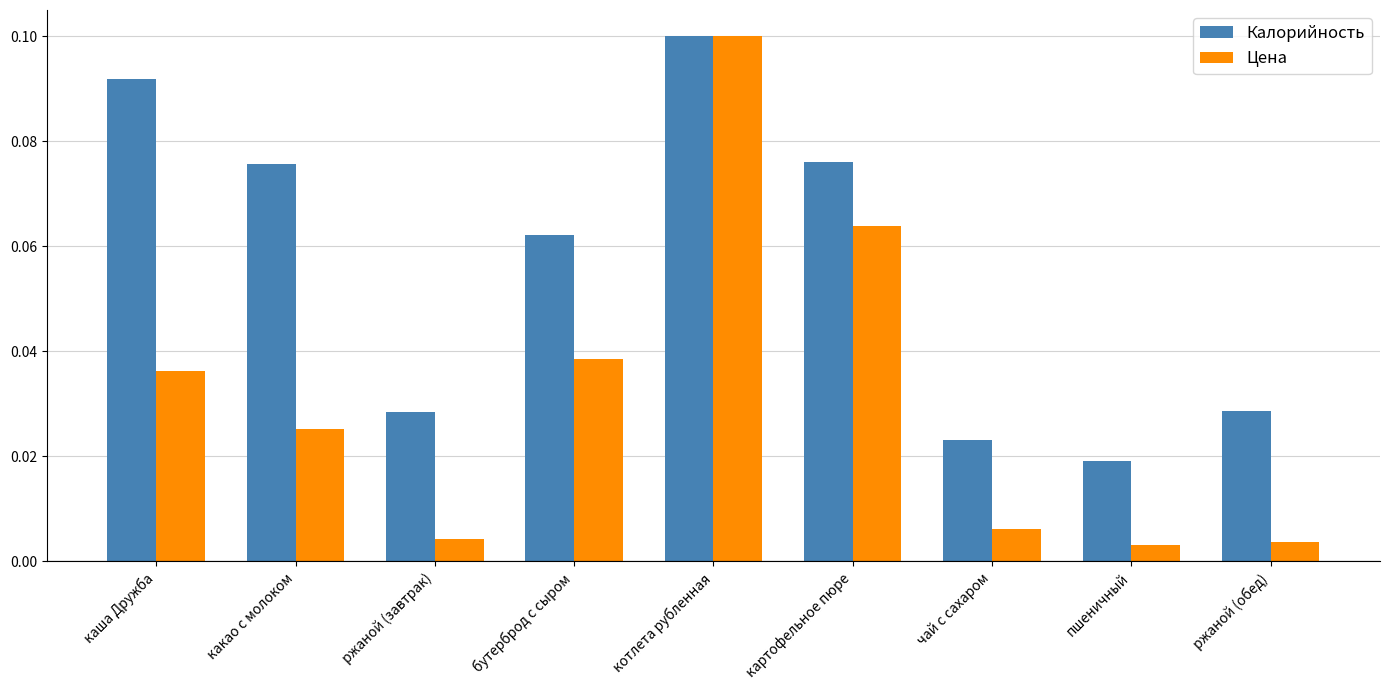

Rank the series at ржаной (обед) from lowest to highest value.

Цена, Калорийность